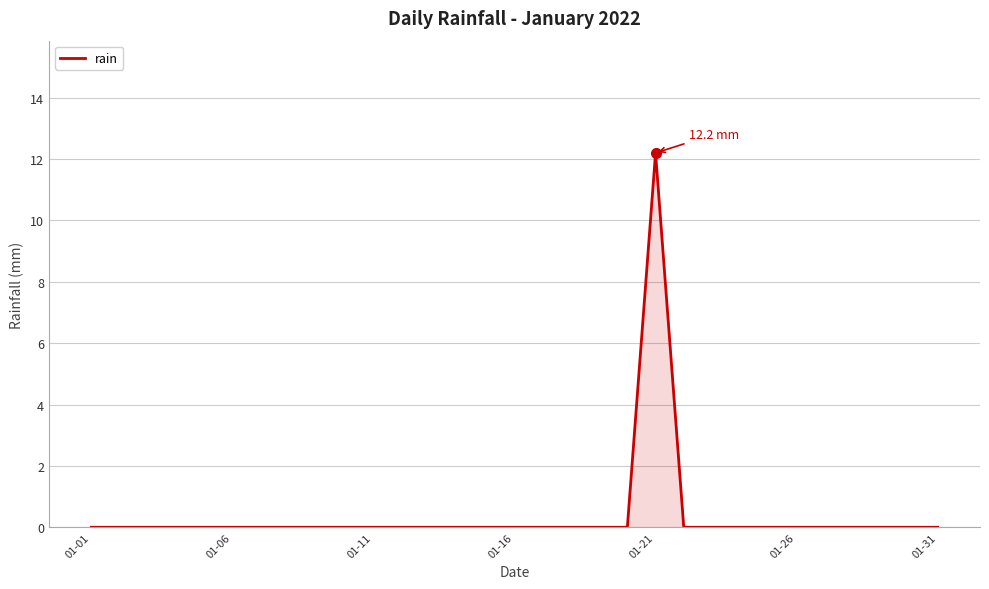

What is the difference between the maximum and minimum values?

12.2